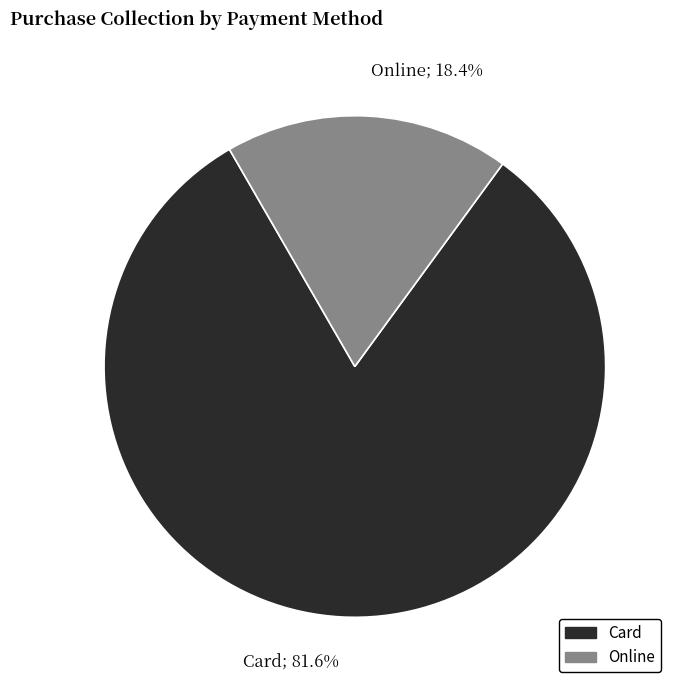

What percentage is NOT represented by Online?

81.6%